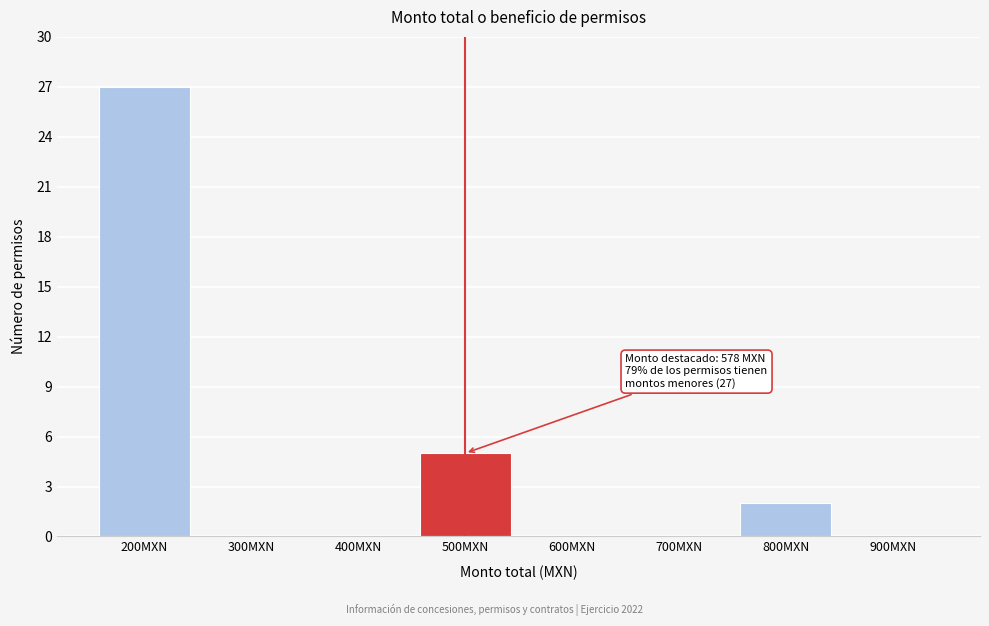

Reading left to right, extract all data points from this chart.

200MXN=27	300MXN=0	400MXN=0	500MXN=5	600MXN=0	700MXN=0	800MXN=2	900MXN=0